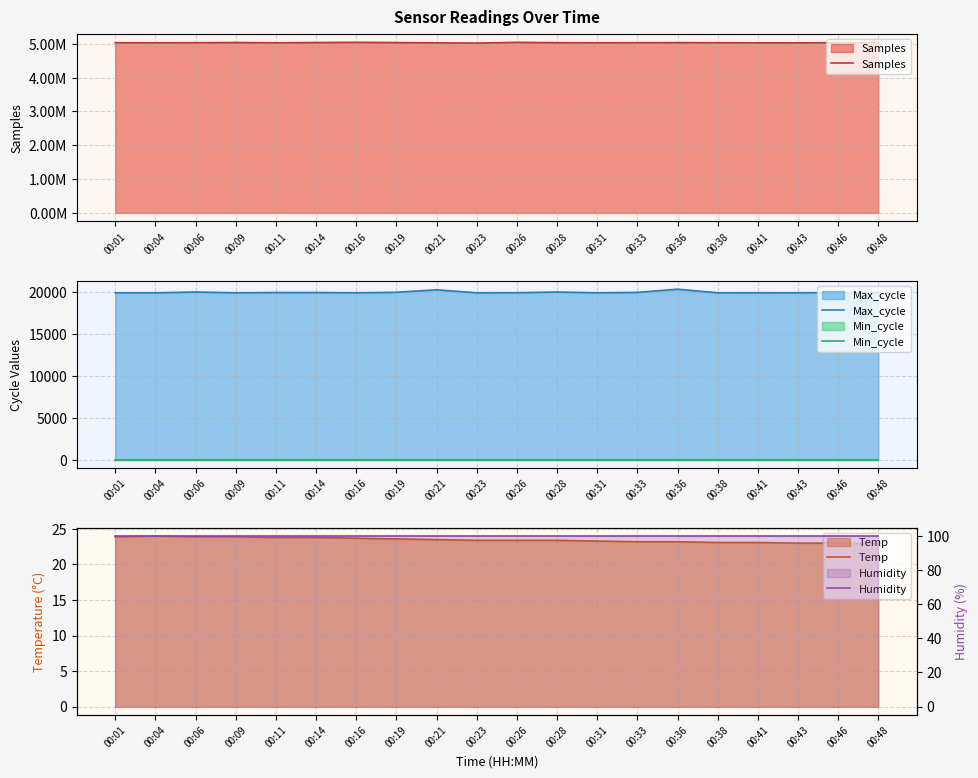

What is the value of the Temp point at the 3rd from the left?

23.9